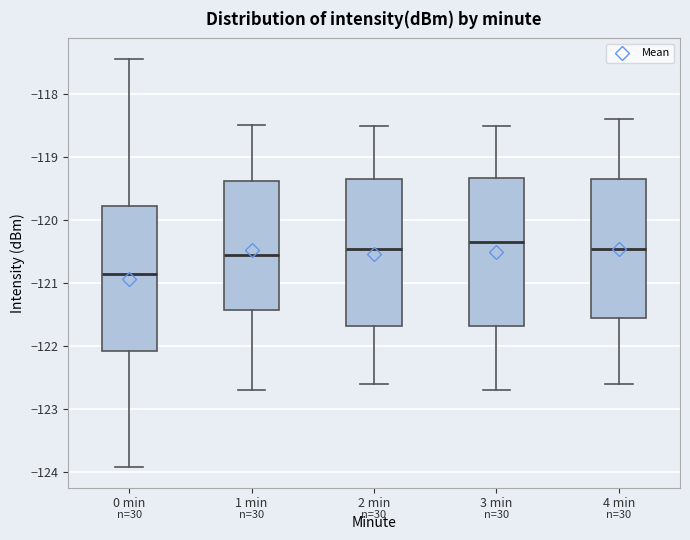

Where does the median line of the box for 1 min sit on the y-axis? The values are not printed on the chart, so give them approximately, as read against the axis.

-120.5